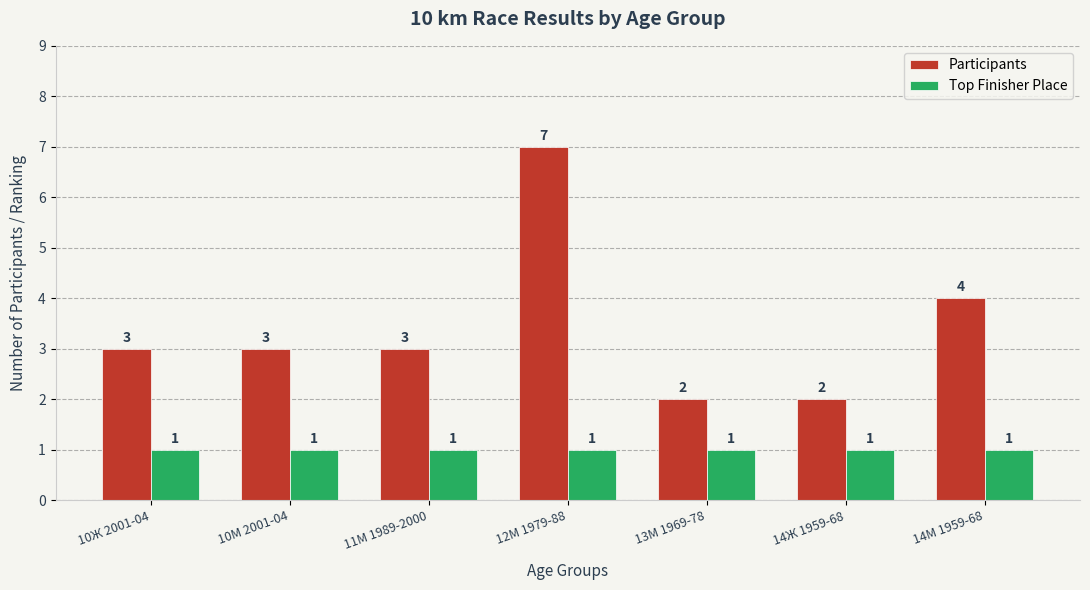

Where is Participants nearest to the value 4?

14М 1959-68